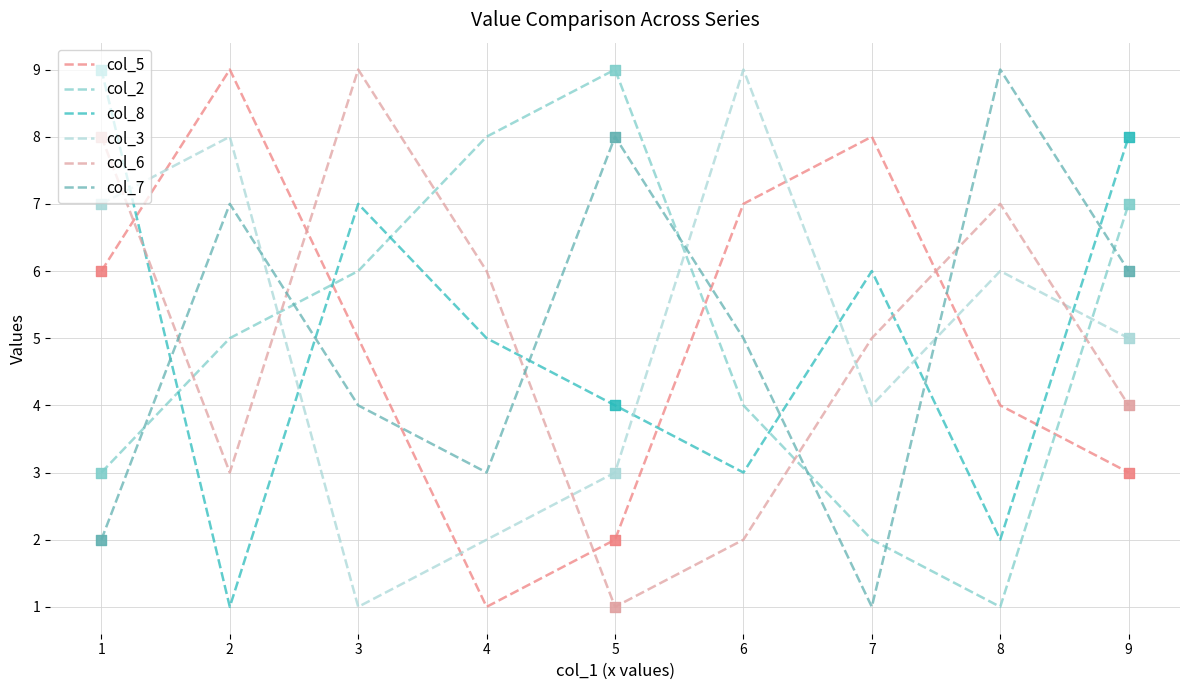

At how many categories does at least one series exceed 1?

9